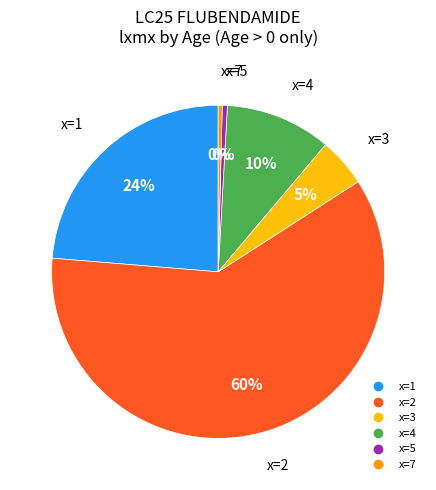

To the nearest percent, what is the average slice percentage?

17%